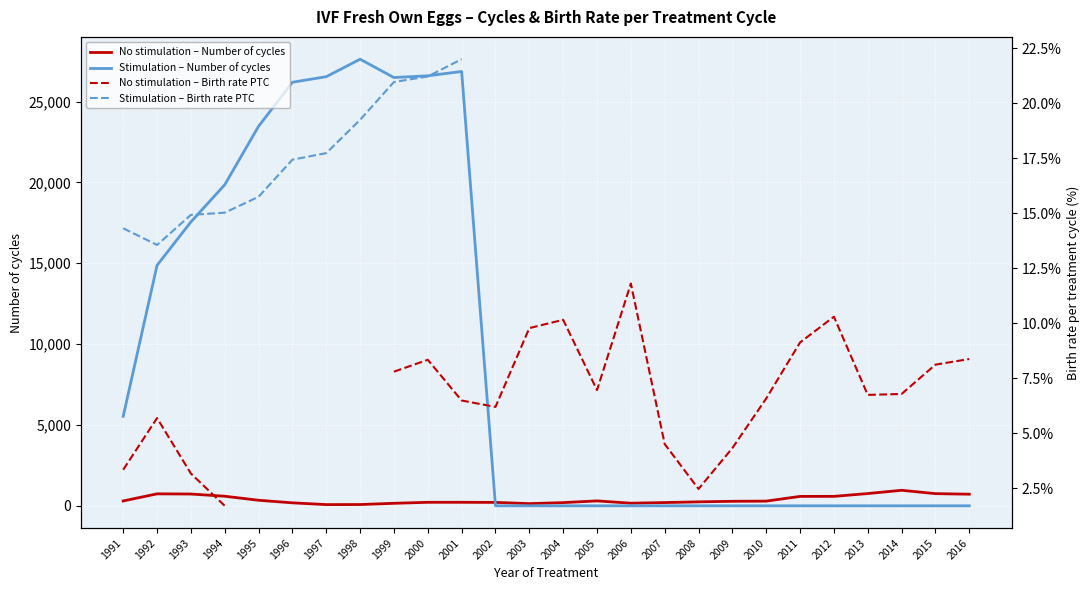

What is the sum of the Stimulation – Birth rate PTC values at 1992 and 1998?

32.8